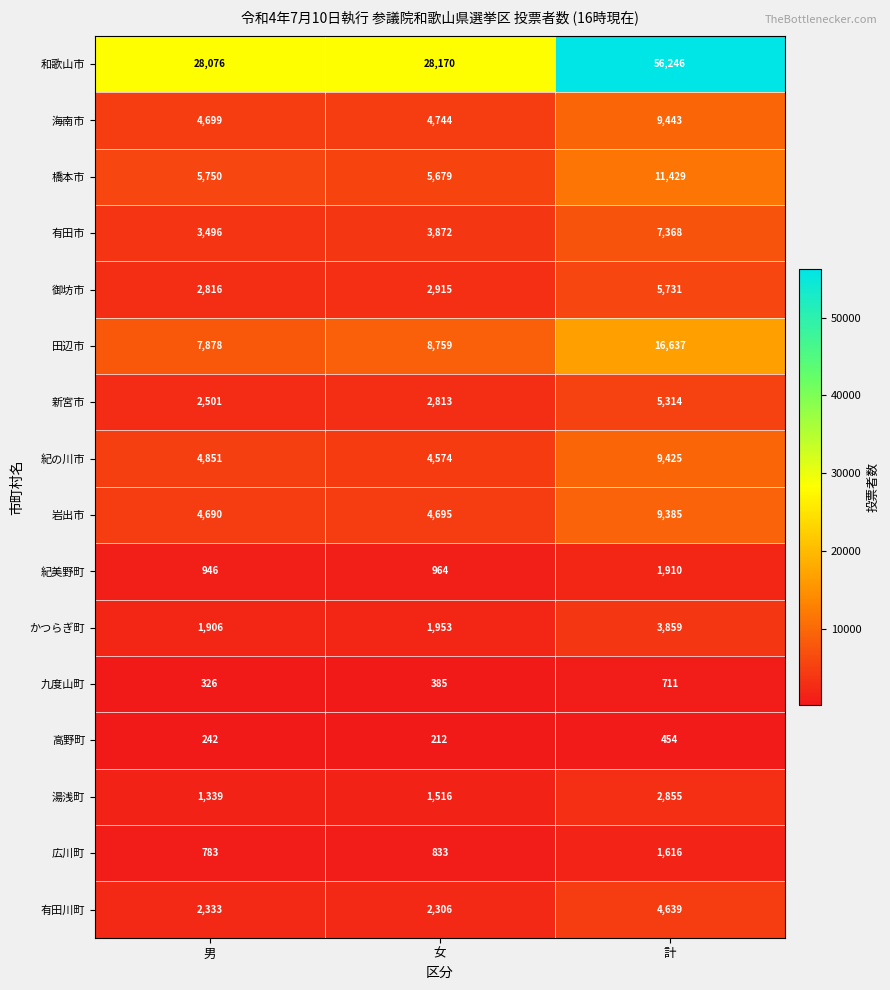

Count the 新宮市 values in the range 2501 to 5314.

3